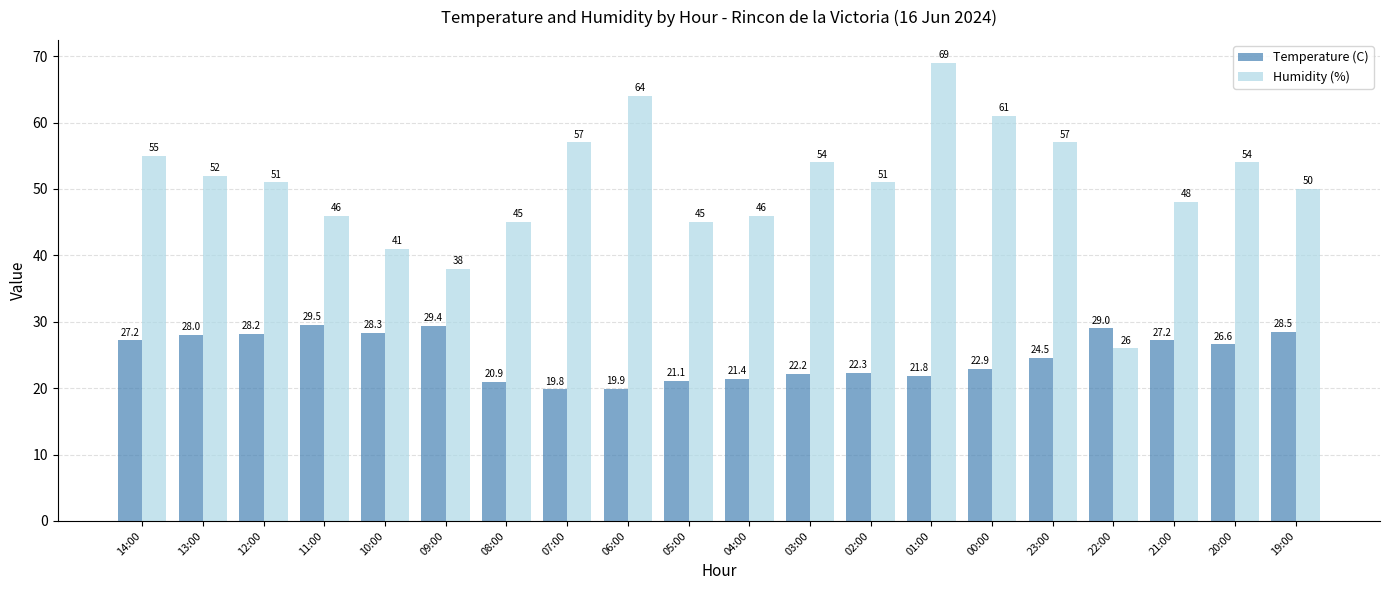

Is the value of Temperature (C) at 00:00 greater than the value of Humidity (%) at 21:00?

No